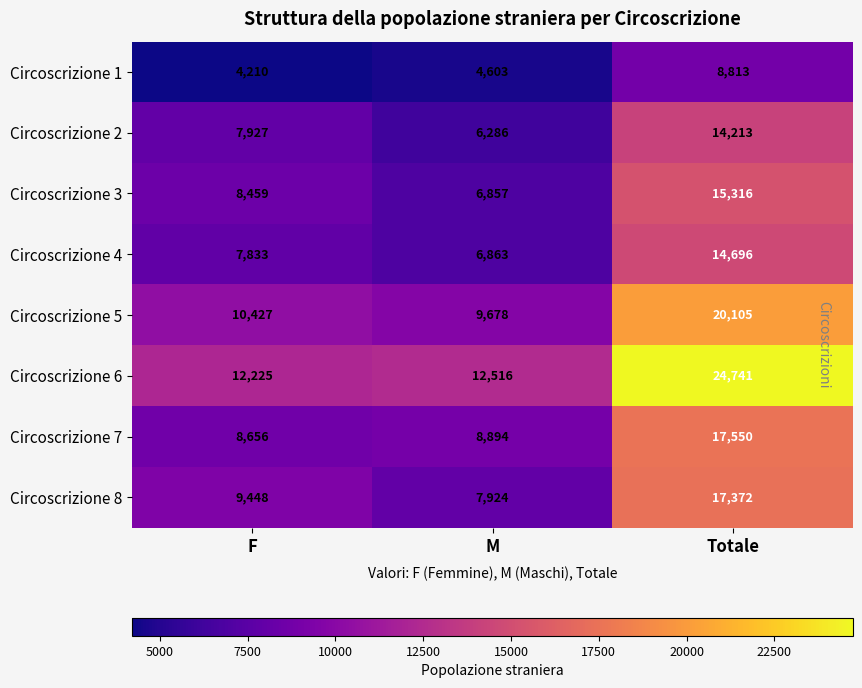

Which series has the largest range (max minus min)?

Circoscrizione 6